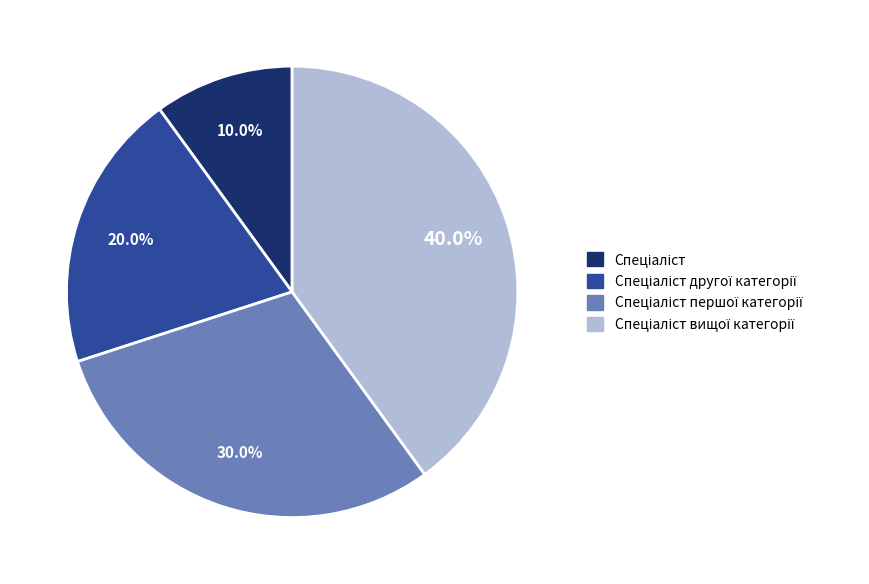

Is there any slice that represents more than half of the pie?

No